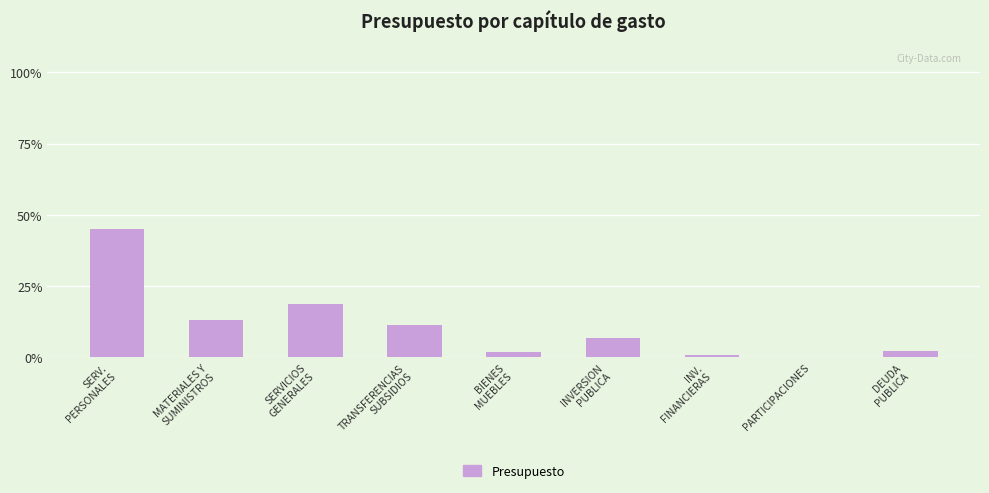

Approximately how many times larger is the value at DEUDA
PUBLICA compared to BIENES
MUEBLES?

1.2